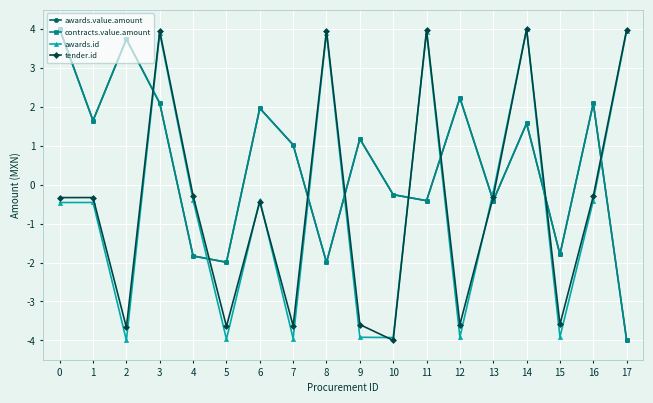

Rank the categories by awards.id value from lowest to highest.

2, 5, 7, 10, 9, 12, 15, 0, 1, 16, 4, 6, 13, 3, 8, 11, 17, 14